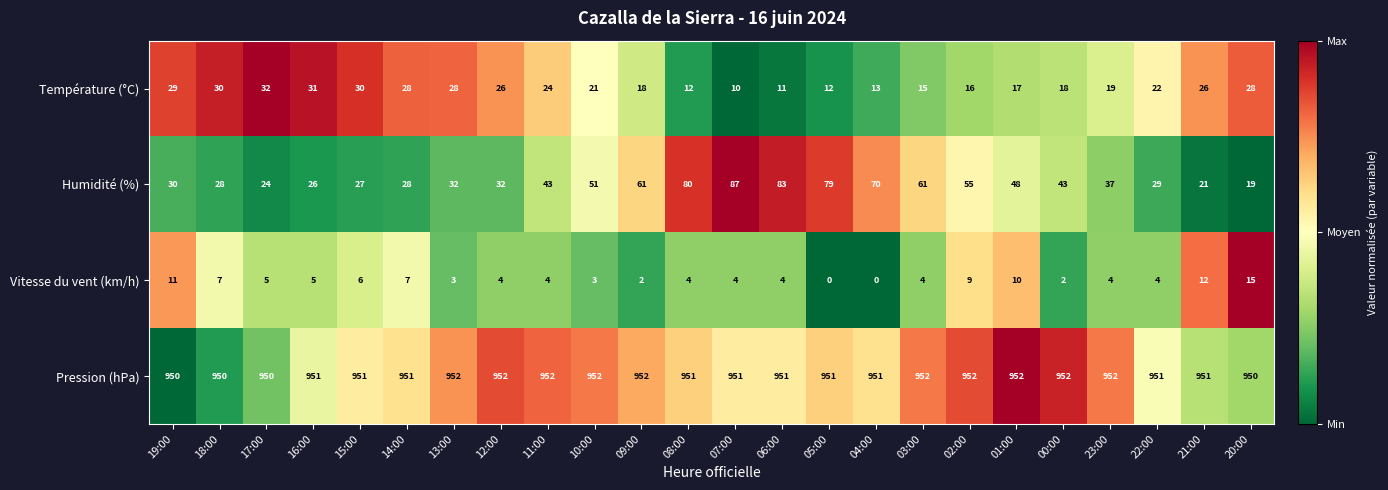

What is the sum of the Humidité (%) values at 21:00 and 12:00?

53